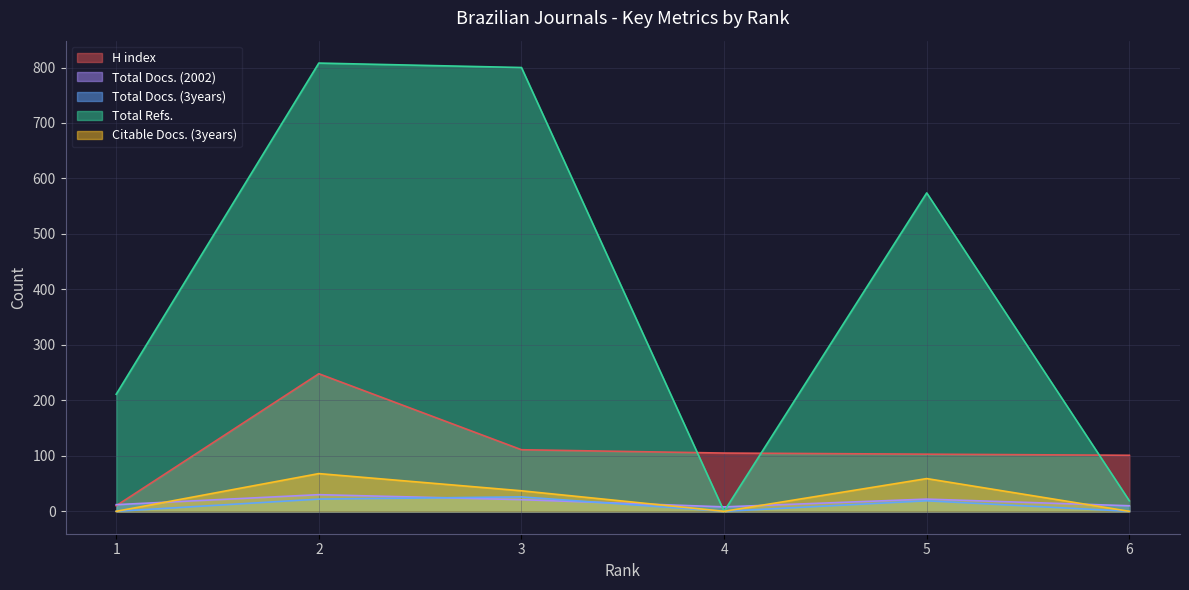

Which series has the largest range (max minus min)?

Total Refs.